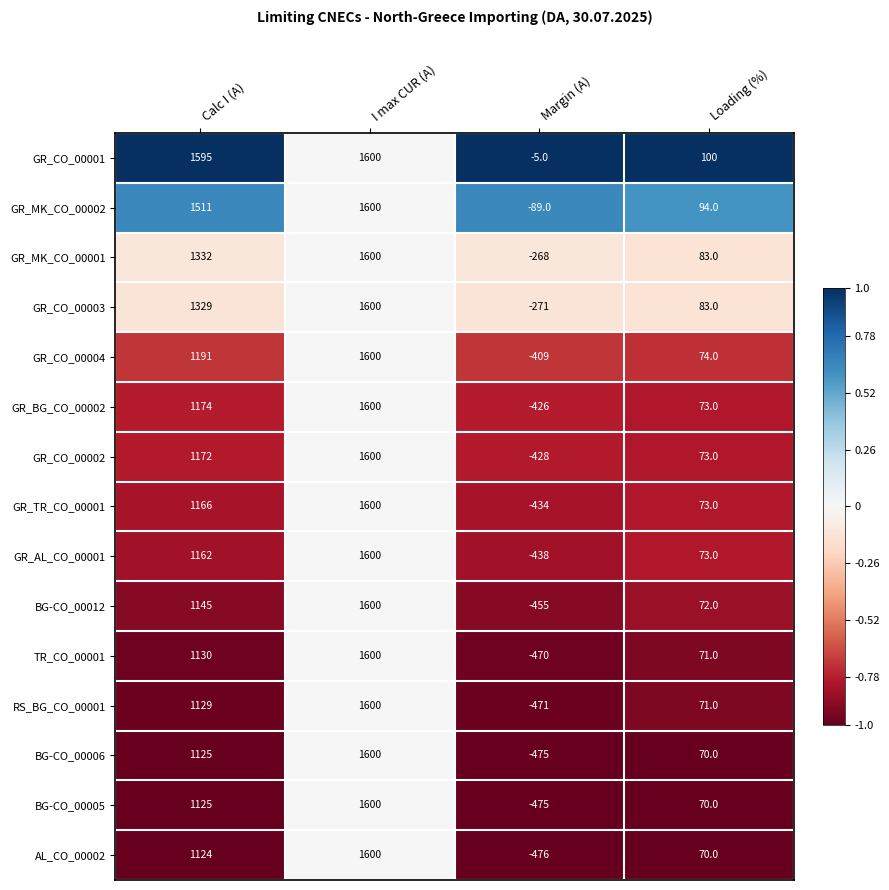

What is the difference between the RS_BG_CO_00001 values at Calc I (A) and Loading (%)?

1058